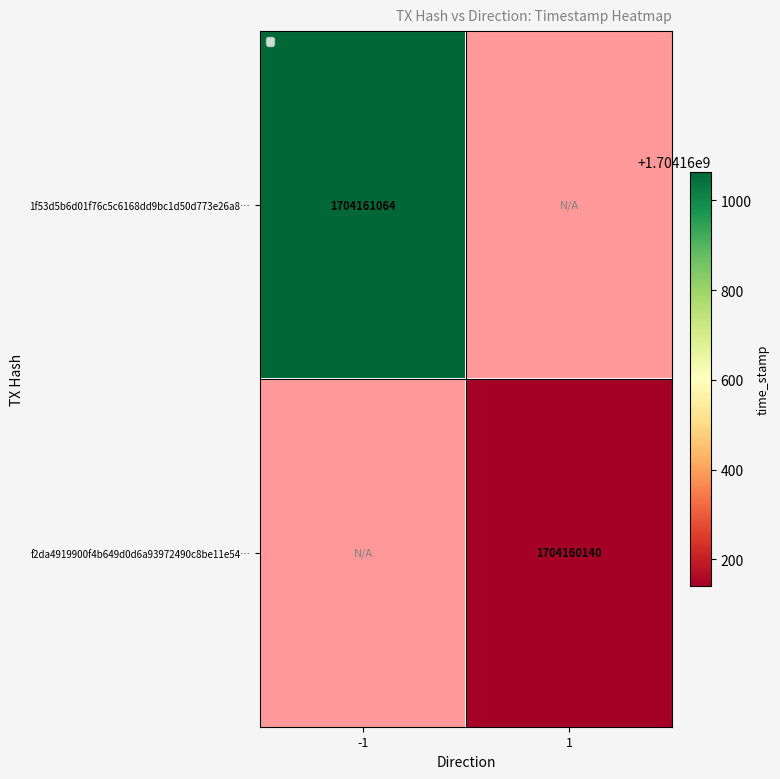

Which has a higher value, direction or time_stamp?

time_stamp